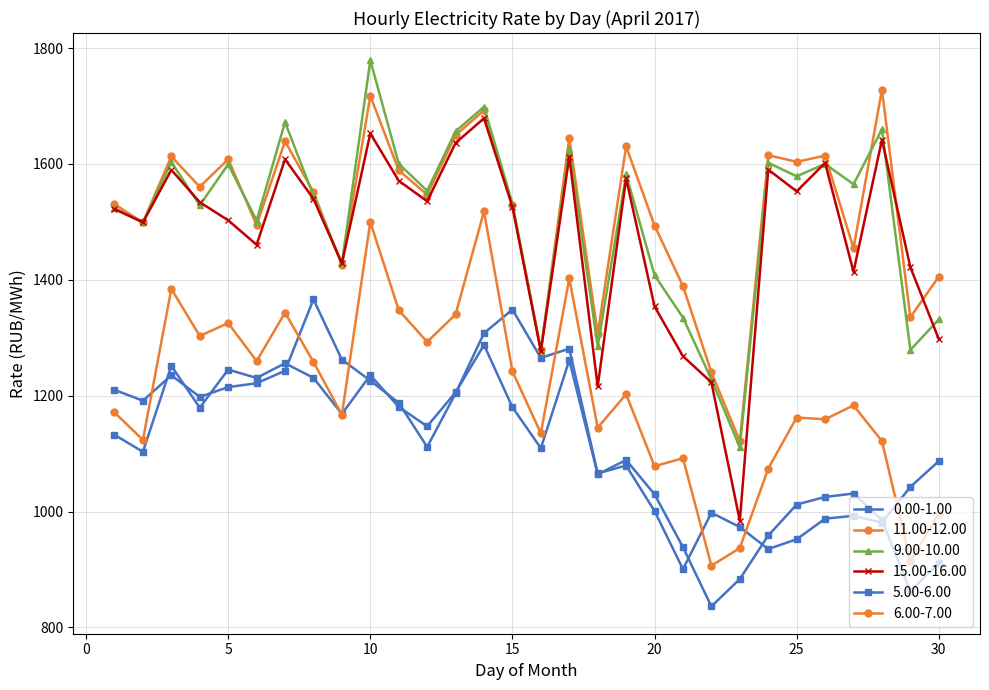

How many data points in 15.00-16.00 are less than 1533?

15